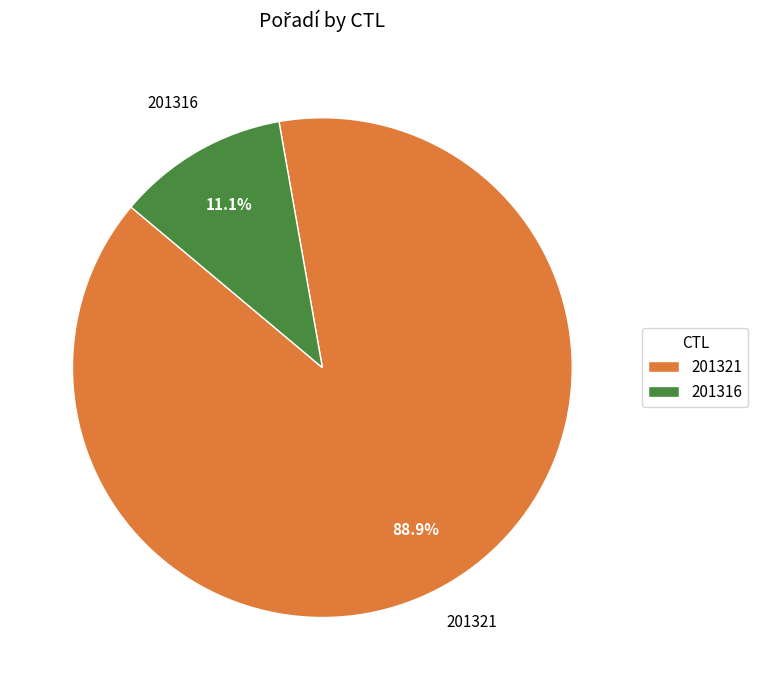

Is there any slice that represents more than half of the pie?

Yes